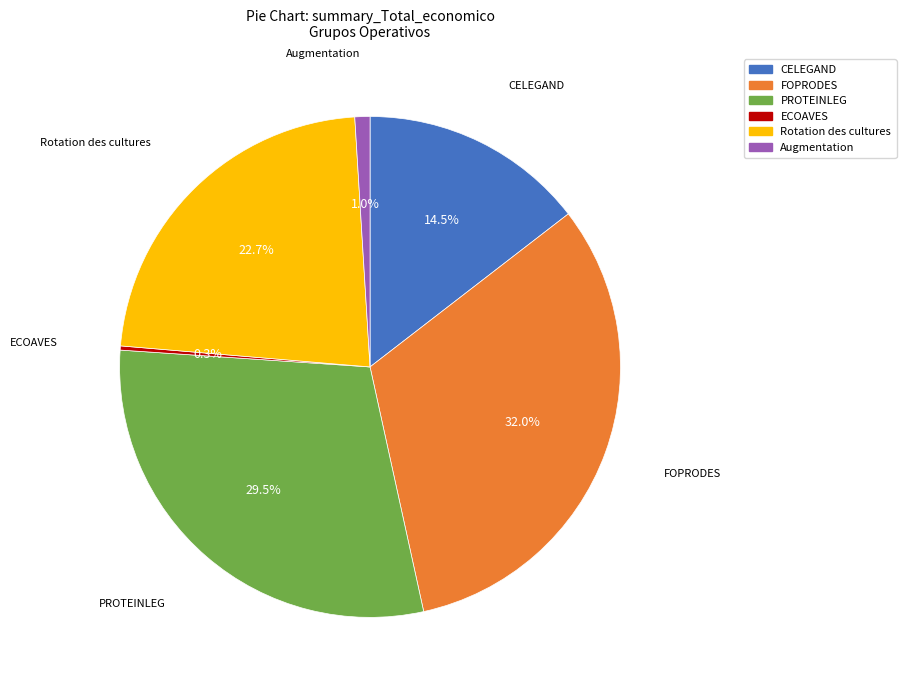

To the nearest percent, what portion does Rotation des cultures represent?

23%